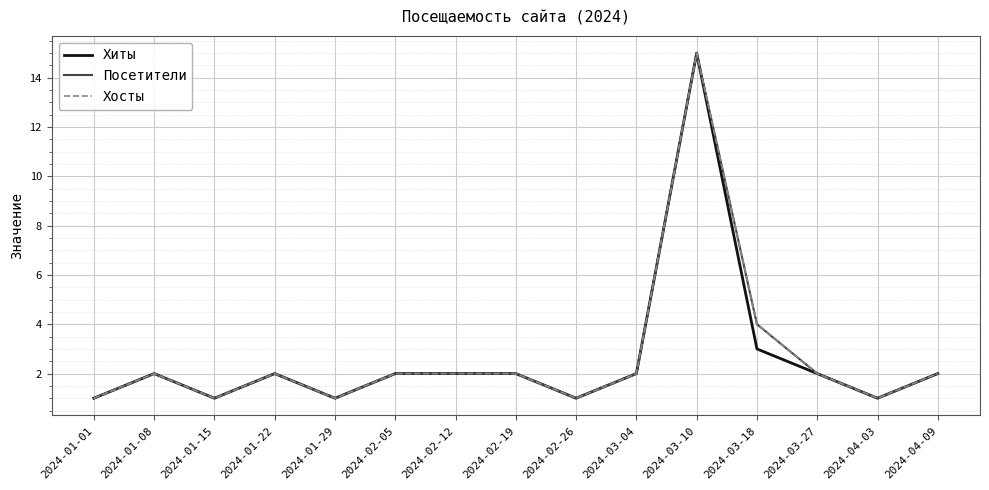

What is the minimum value for Хиты?

1